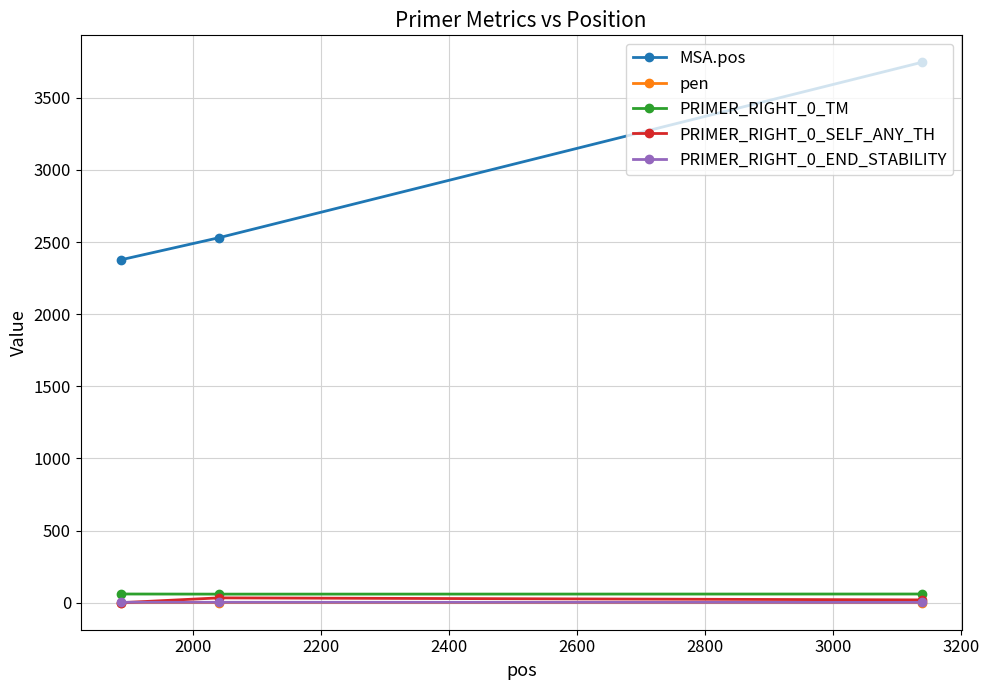

At how many categories does at least one series exceed 3705?

1